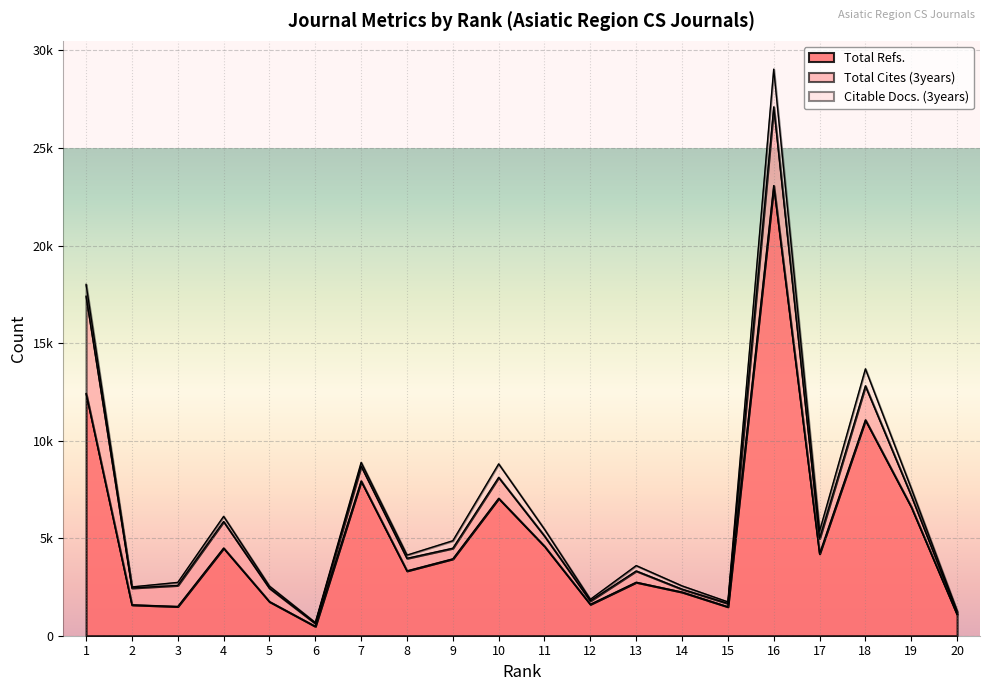

The Citable Docs. (3years) series shows 71 at 20. True or false?

True